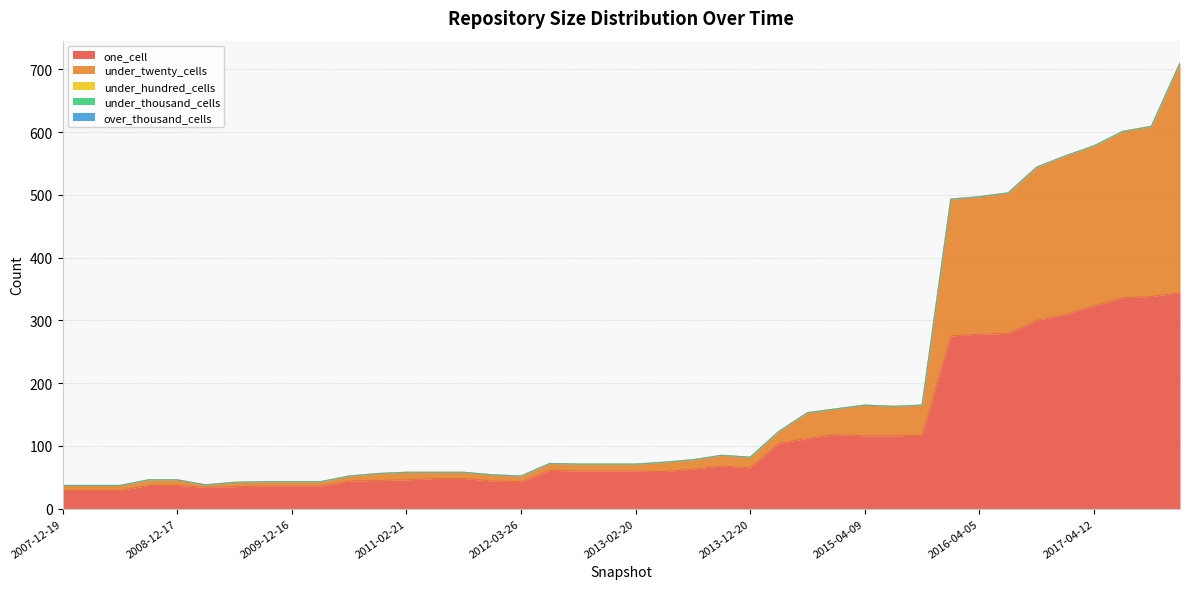

Which has a higher value, 2016-04-05 or 2014-09-08?

2016-04-05